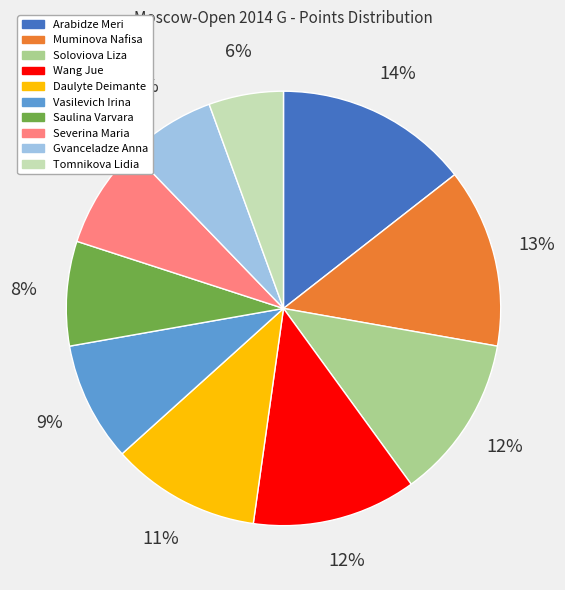

Is the sum of Wang Jue and Soloviova Liza greater than half?

No